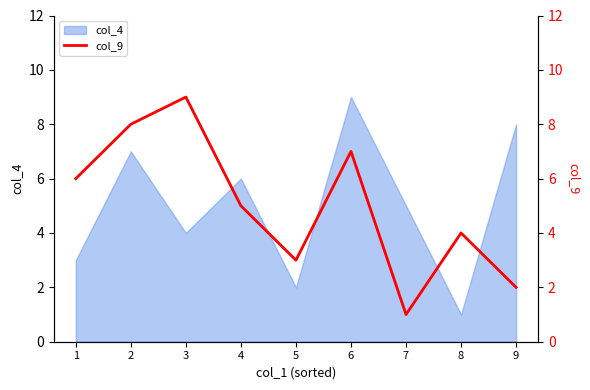

What is the average value?

5